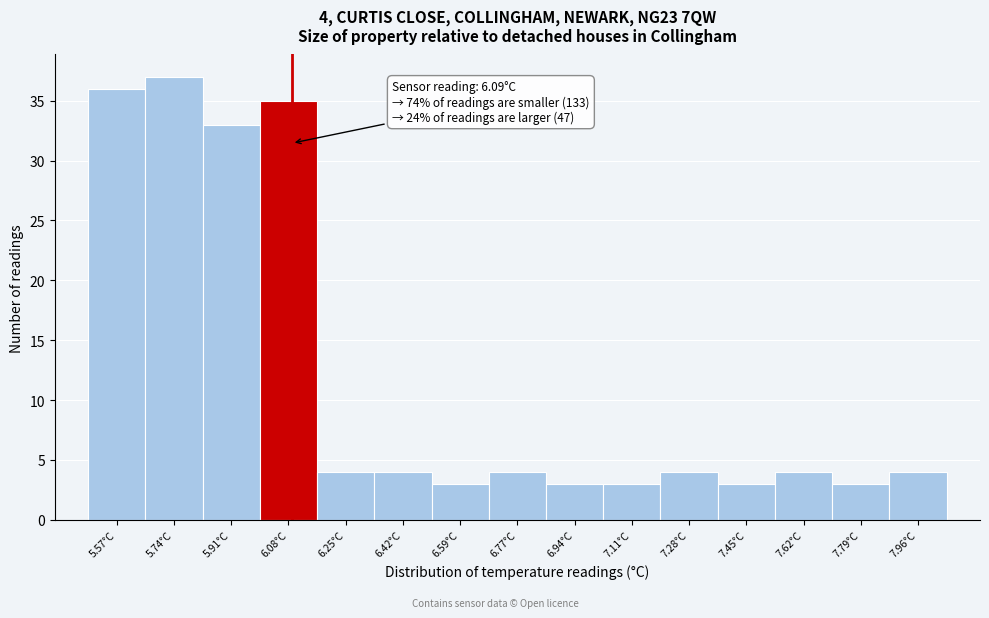

Which range on the x-axis has the tallest bar?

5.66 to 5.82